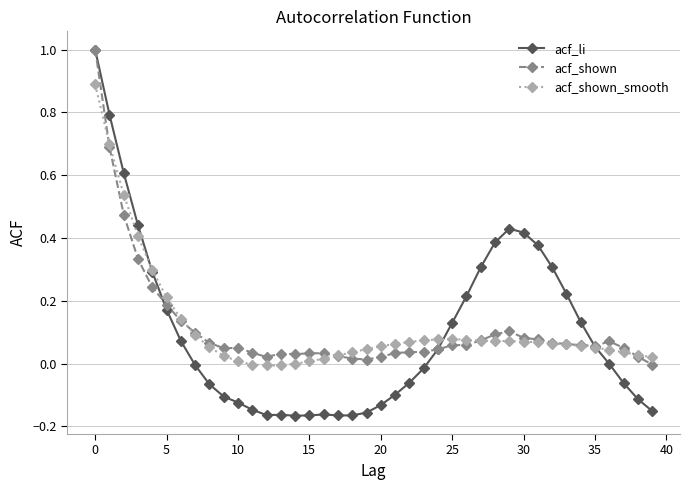

What is the value of the acf_shown_smooth point at the 1st from the left?

0.9